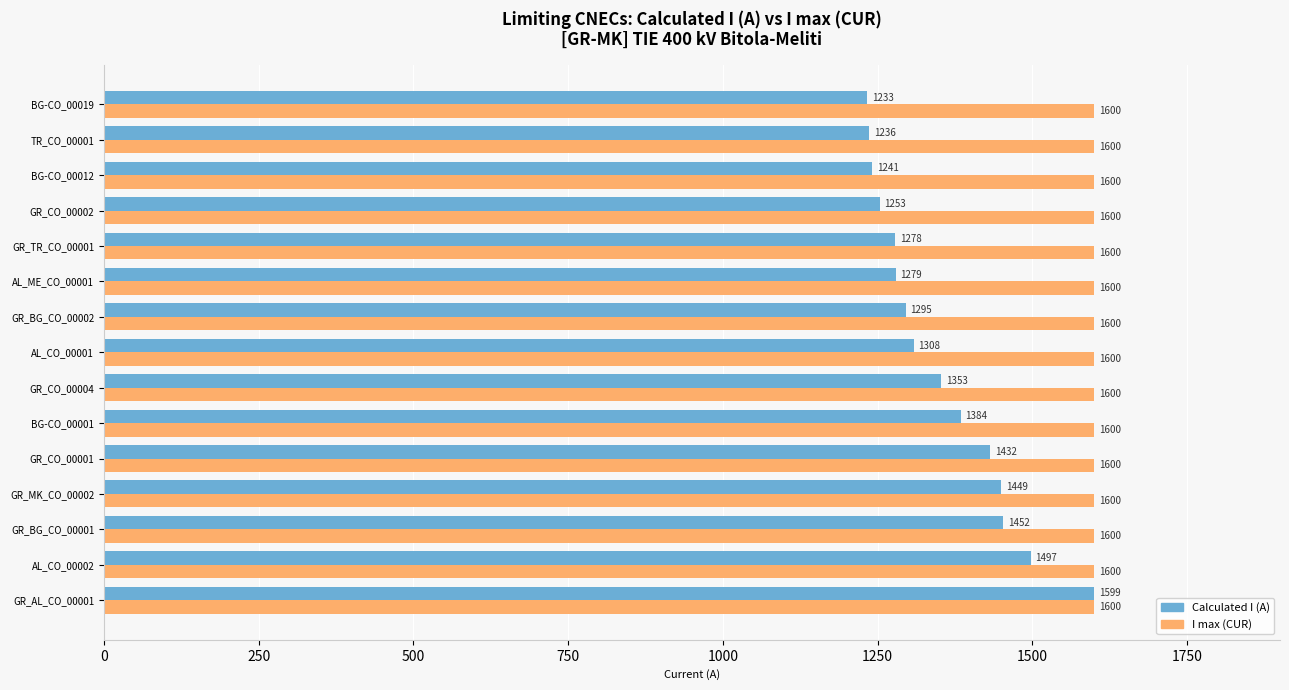

Is it true that I max (CUR) equals 1600 at GR_MK_CO_00002?

True